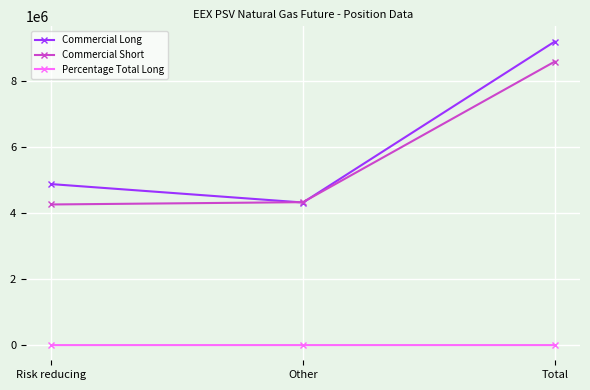

At how many categories does at least one series exceed 4459854?

2